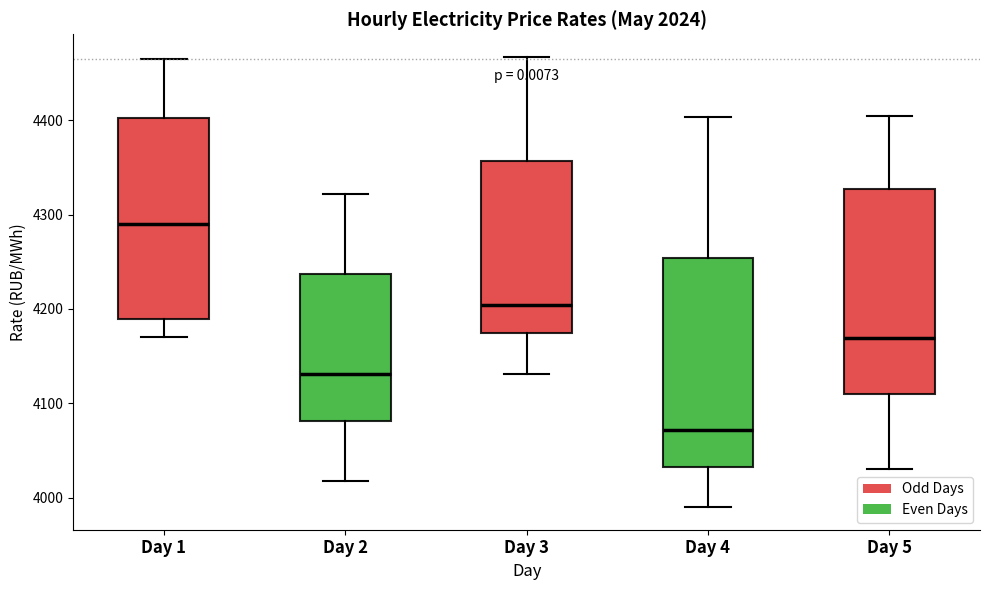

Where does the lower whisker of the box for Day 2 end on the y-axis? The values are not printed on the chart, so give them approximately, as read against the axis.

4020